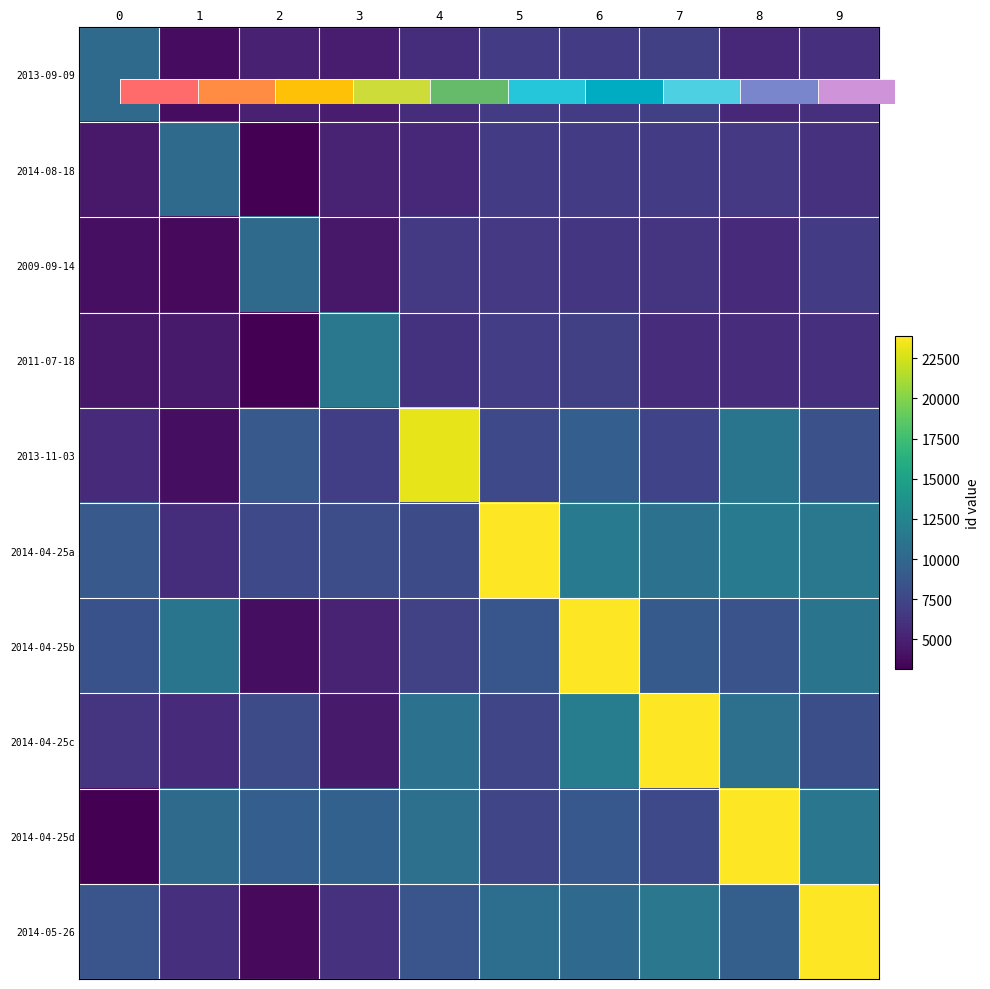

Count the number of data series in this chart.

10